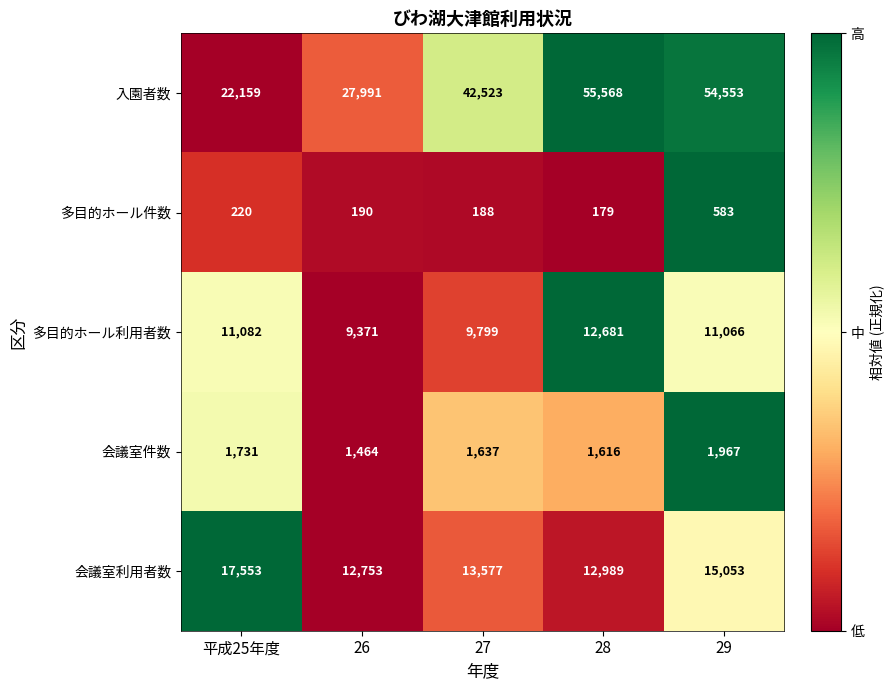

How many data points does each series have?

5